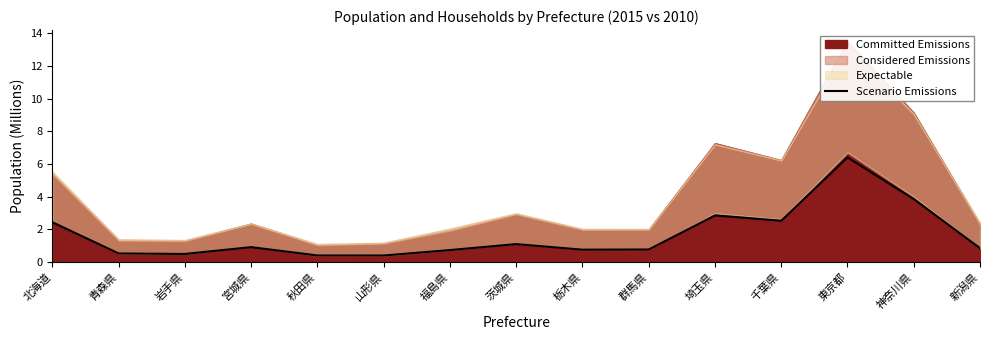

True or false: the data shows 0.8 at 群馬県.

True